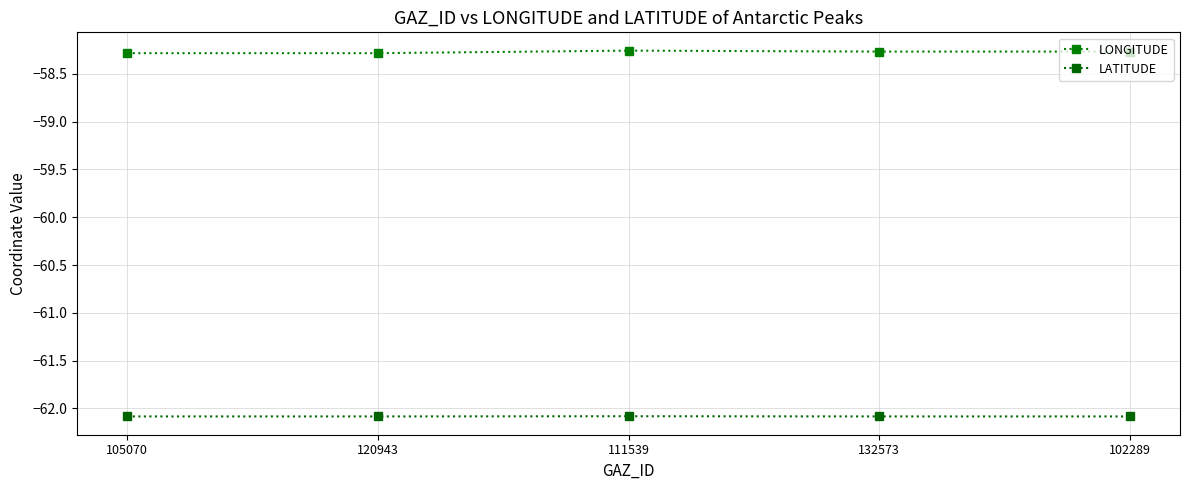

List the series in order of their peak value, lowest first.

LATITUDE, LONGITUDE